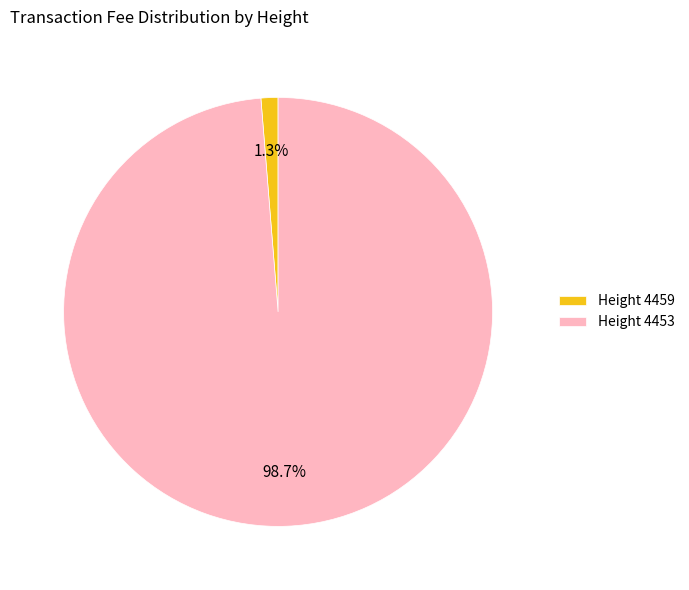

Rank the categories by value from highest to lowest.

Height 4453, Height 4459